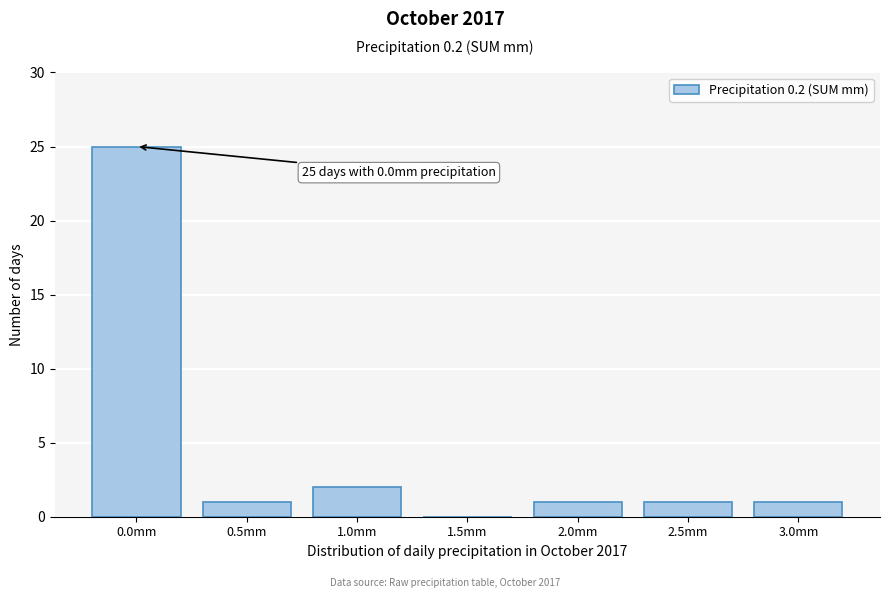

Reading left to right, list all the values displayed in this chart.

0.0mm=25	0.5mm=1	1.0mm=2	1.5mm=0	2.0mm=1	2.5mm=1	3.0mm=1